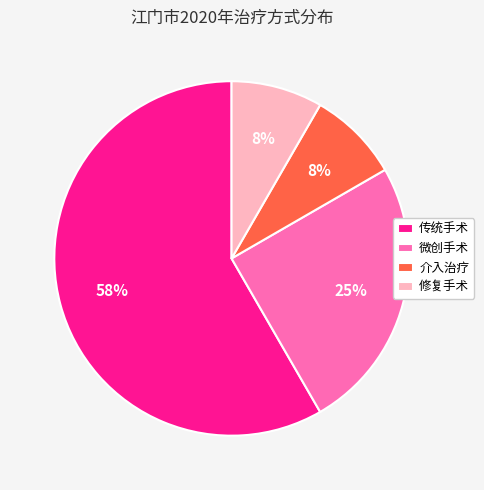

Is the sum of 介入治疗 and 传统手术 greater than half?

Yes